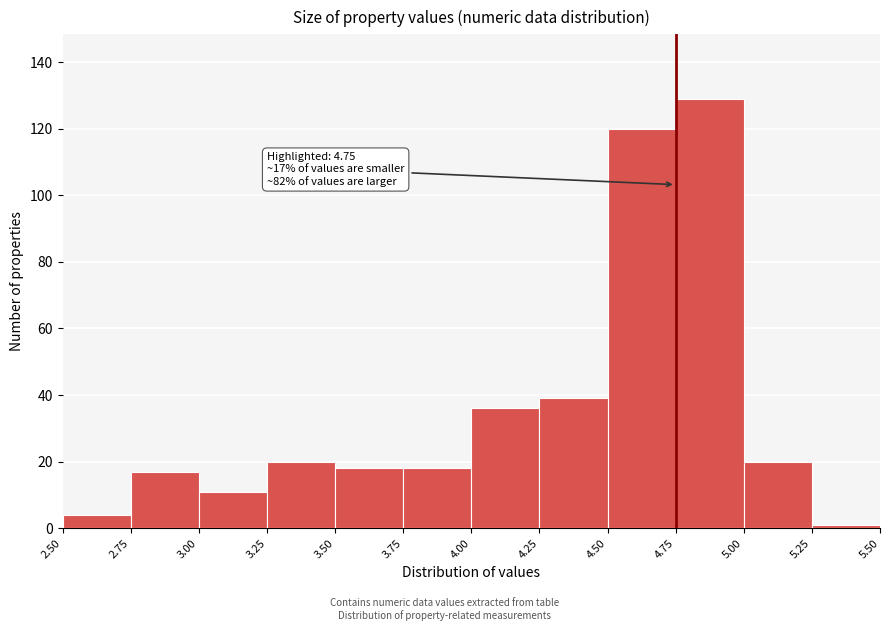

Over which range of the x-axis is the bar tallest?

4.75 to 5.00